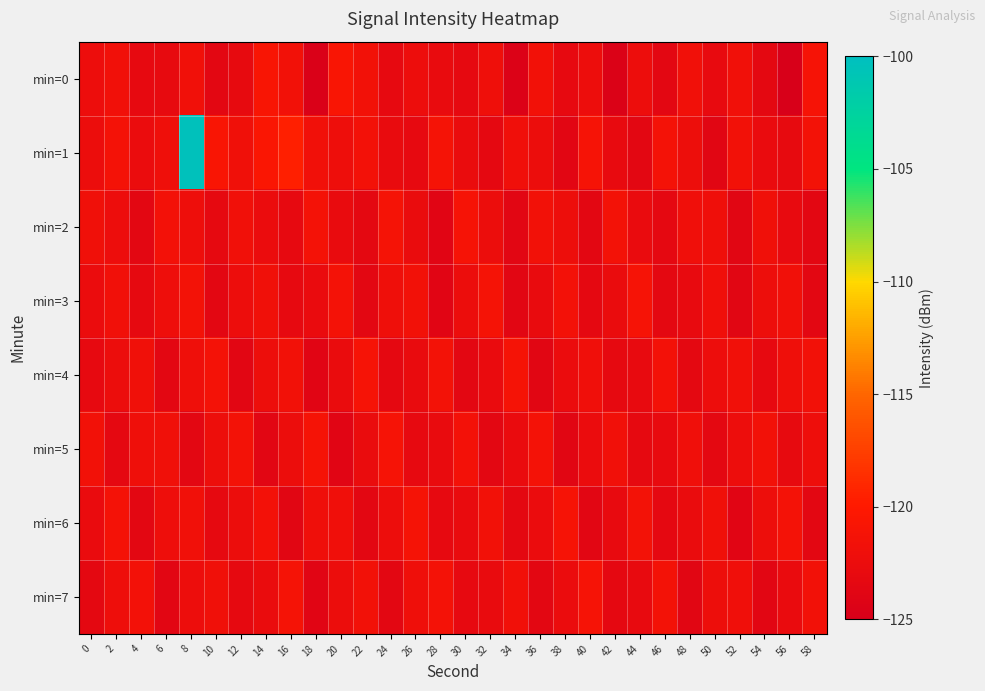

Which series changed the most between 2 and 44?

min=1